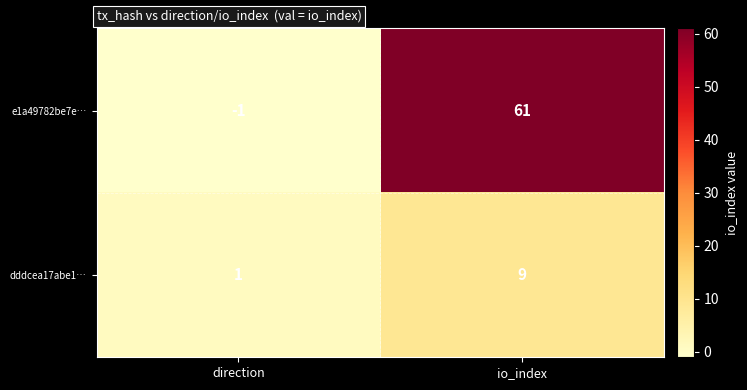

Reading left to right, extract all data points from this chart.

e1a49782be7e…: -1	61
dddcea17abe1…: 1	9